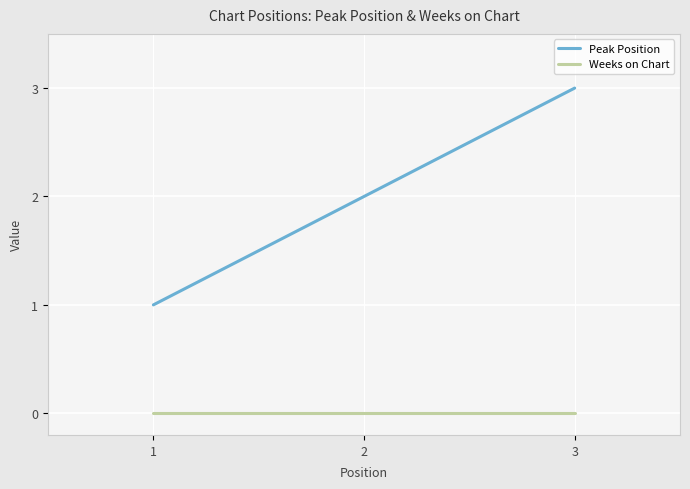

Reading left to right, what are all the values shown in this chart?

Peak Position: 1=1	2=2	3=3
Weeks on Chart: 1=0	2=0	3=0